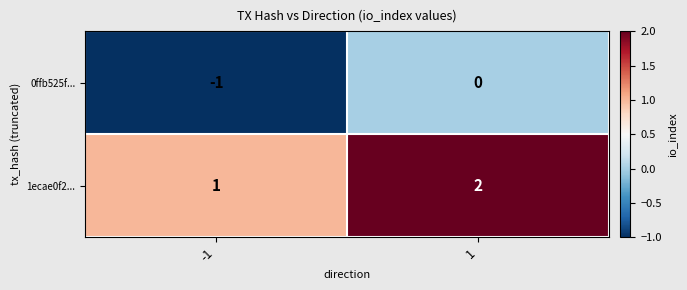

Which label corresponds to the largest value in the chart?

1